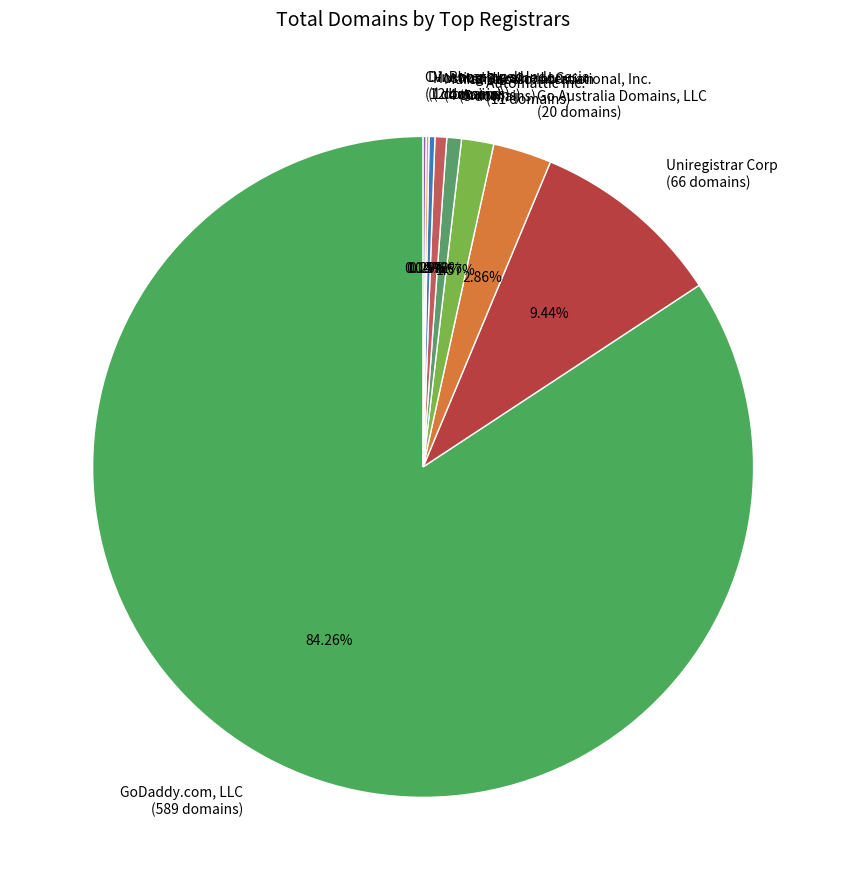

Is the sum of Marcaria.com International, Inc. and Uniregistrar Corp greater than half?

No